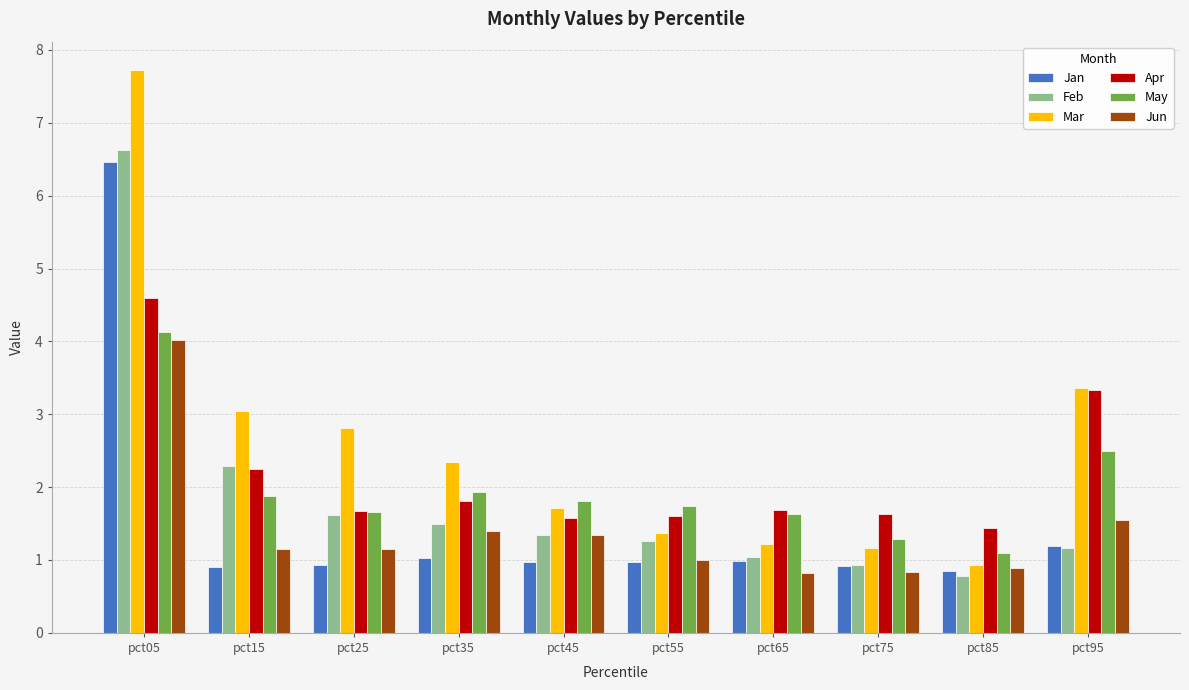

List the labels in order of Feb value, largest first.

pct05, pct15, pct25, pct35, pct45, pct55, pct95, pct65, pct75, pct85